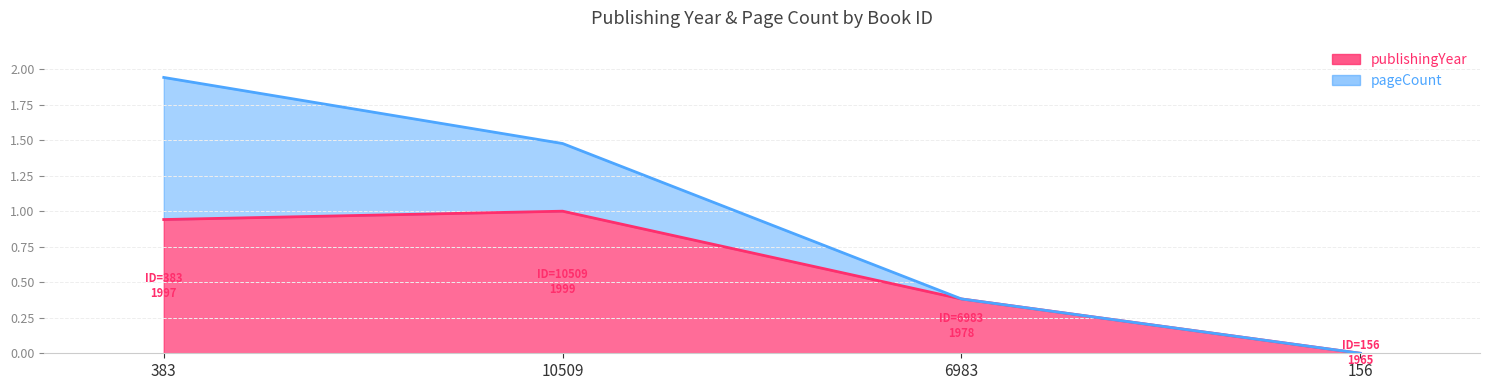

Is it true that the value at 10509 is 1.8?

False